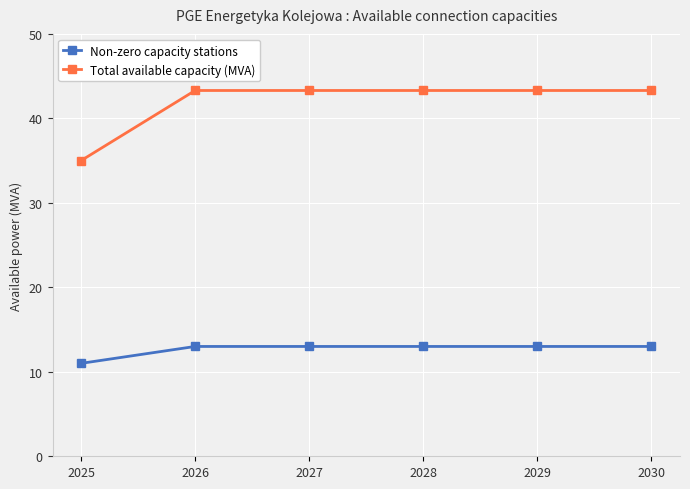

Which category has the lowest value across all series?

2025